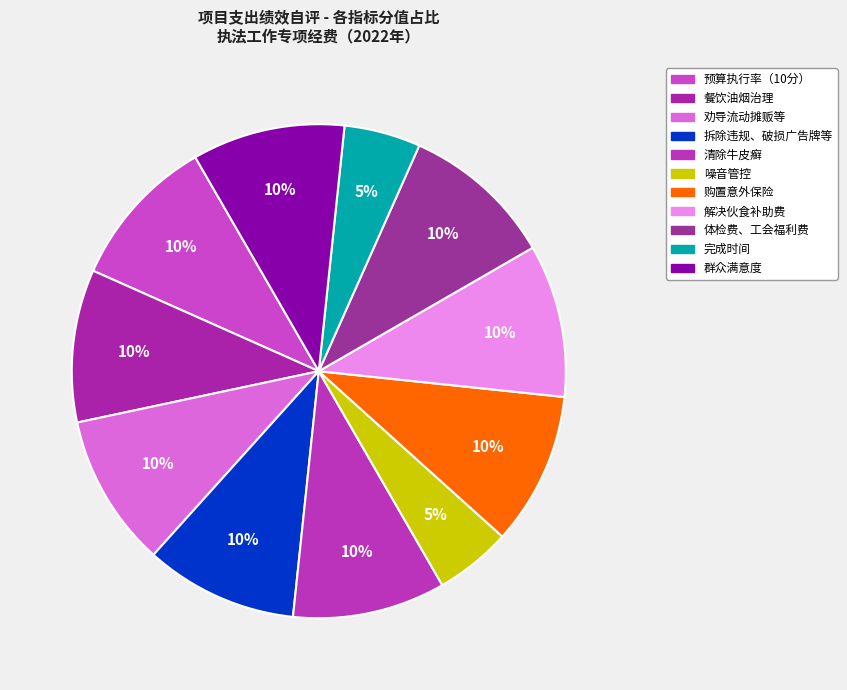

Is the sum of 噪音管控 and 完成时间 greater than half?

No